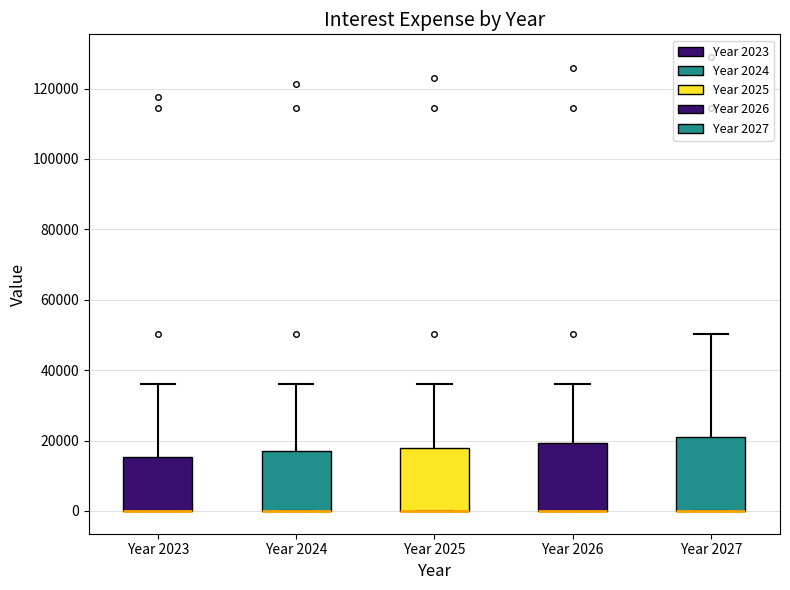

Where does the upper whisker of the box for Year 2027 end on the y-axis? The values are not printed on the chart, so give them approximately, as read against the axis.

50000